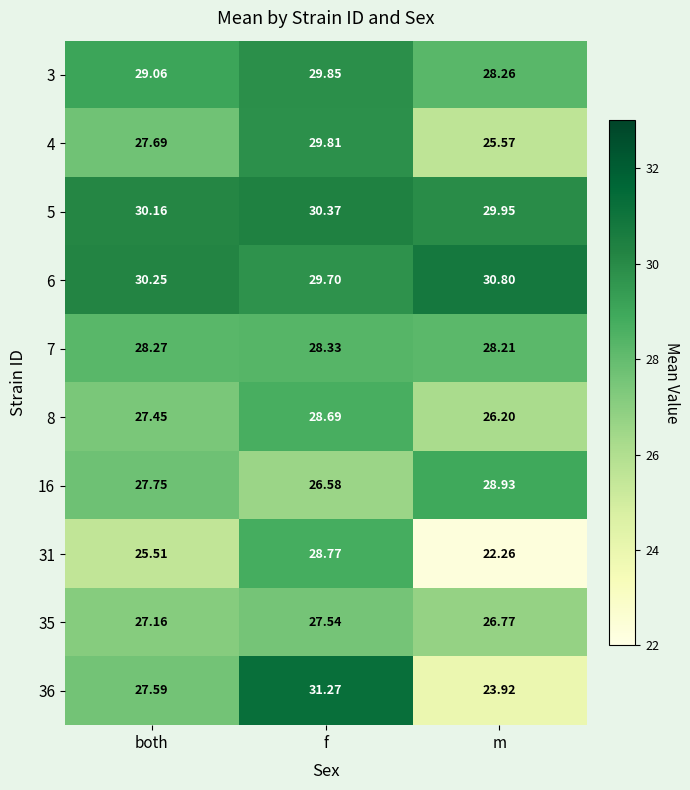

Which label corresponds to the largest value in the chart?

f